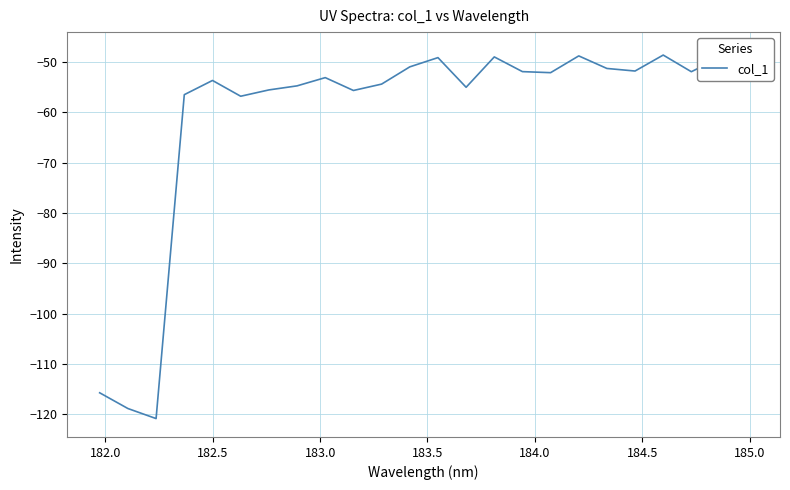

What is the difference between the maximum and second lowest values?

71.1